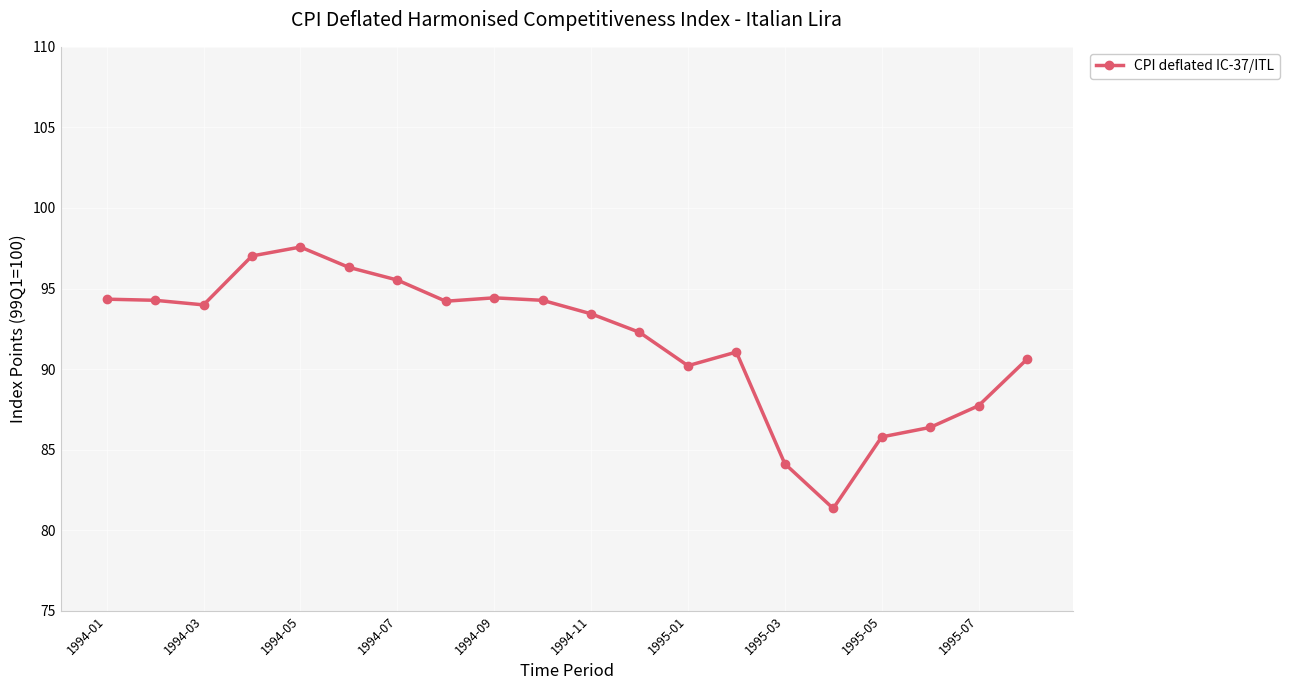

How many data points are above 93?

11